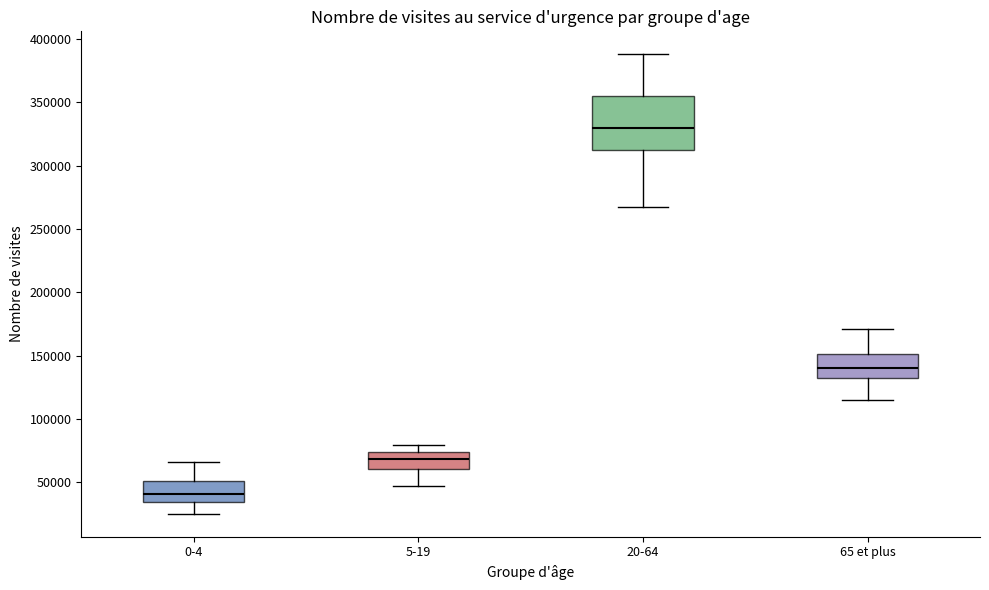

Reading left to right, read every box against the y-axis: the position of its median line, the range the box covers, and the ends of its whiskers. The values are not printed on the chart, so give them approximately, as read against the axis.

0-4: median 40000, box 35000 to 50000, whiskers 25000 to 65000
5-19: median 70000, box 60000 to 75000, whiskers 45000 to 80000
20-64: median 330000, box 310000 to 355000, whiskers 265000 to 390000
65 et plus: median 140000, box 130000 to 150000, whiskers 115000 to 170000